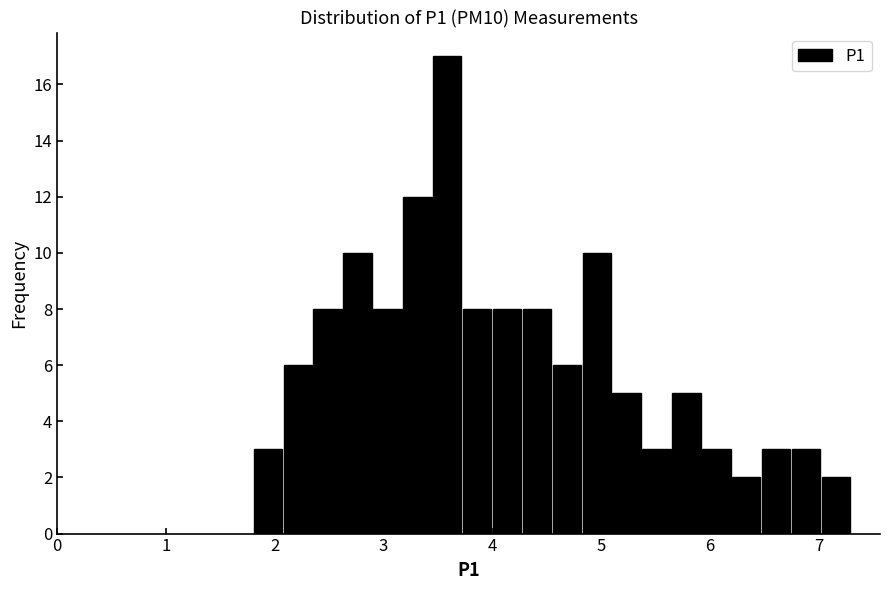

Read against the x-axis, roughly where is the centre of the tallest bar?

3.6